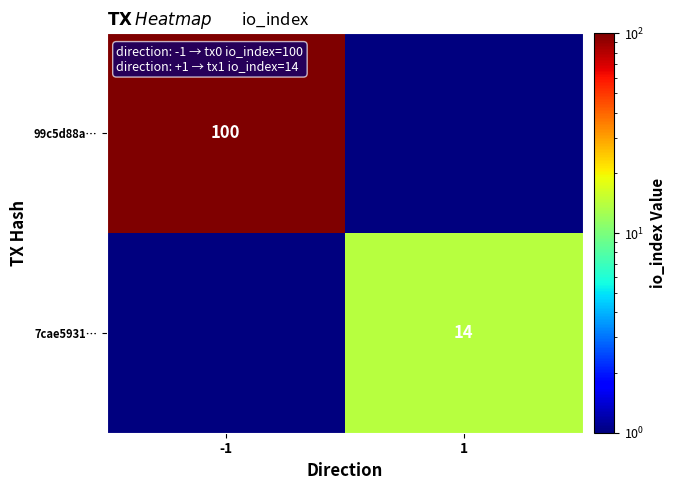

True or false: 99c5d88a… has a value of 29.6 at -1.

False